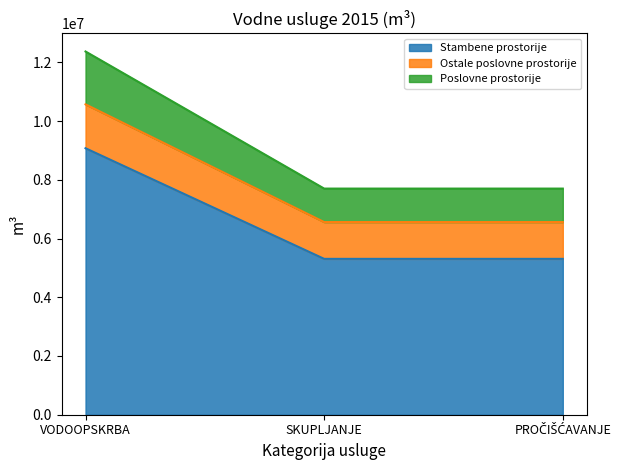

How many lines are shown in the chart?

3